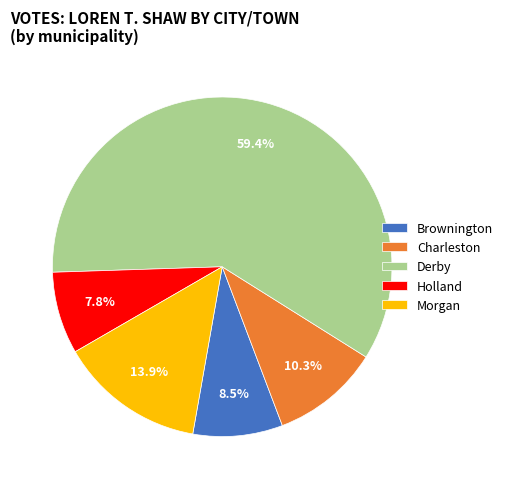

To the nearest percent, what is the difference between the largest and smallest slice percentages?

52%